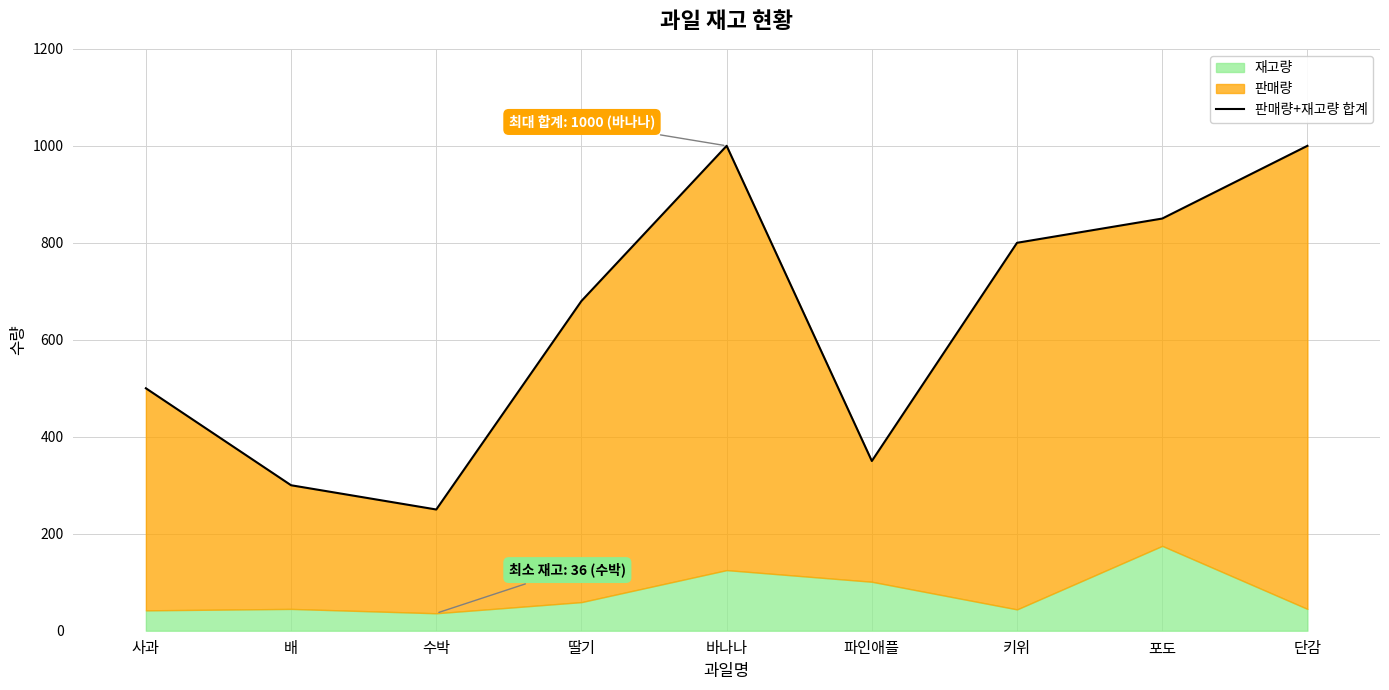

How many interior local peaks (higher than both neighbors) does the data have?

1